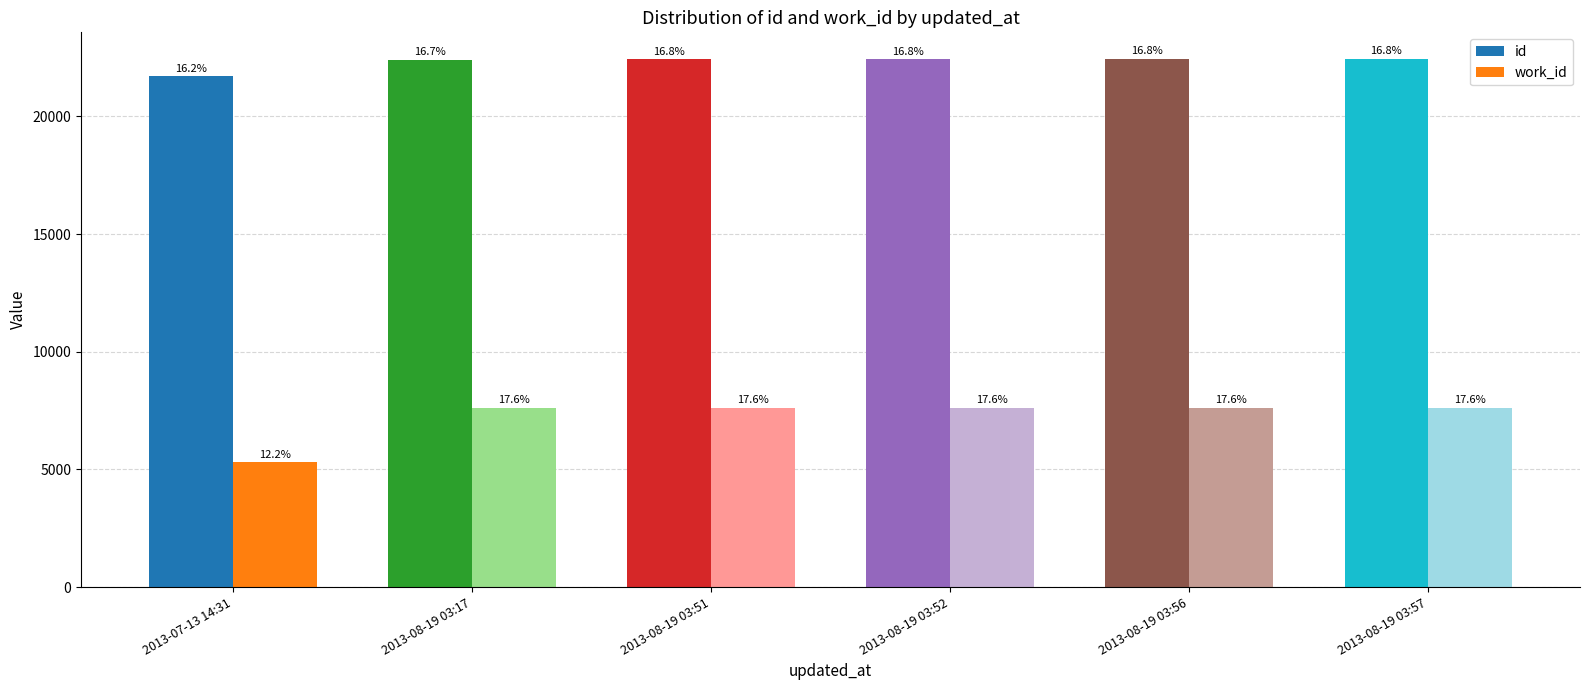

Reading right to left, list all the values displayed in this chart.

id: 22445	22443	22438	22437	22405	21714
work_id: 7629	7629	7629	7629	7629	5298